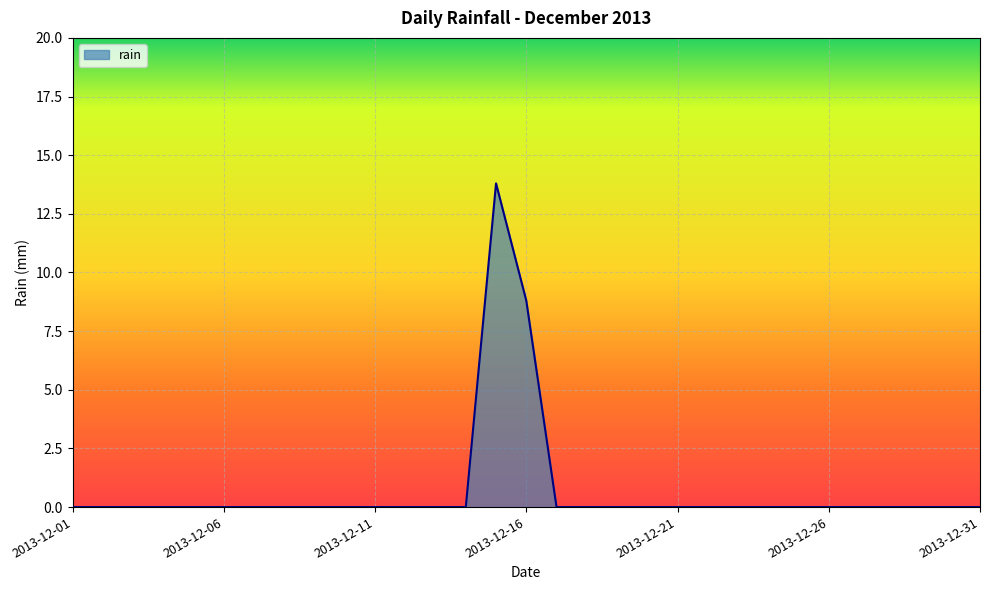

True or false: the data has more than 0 interior local peaks.

True